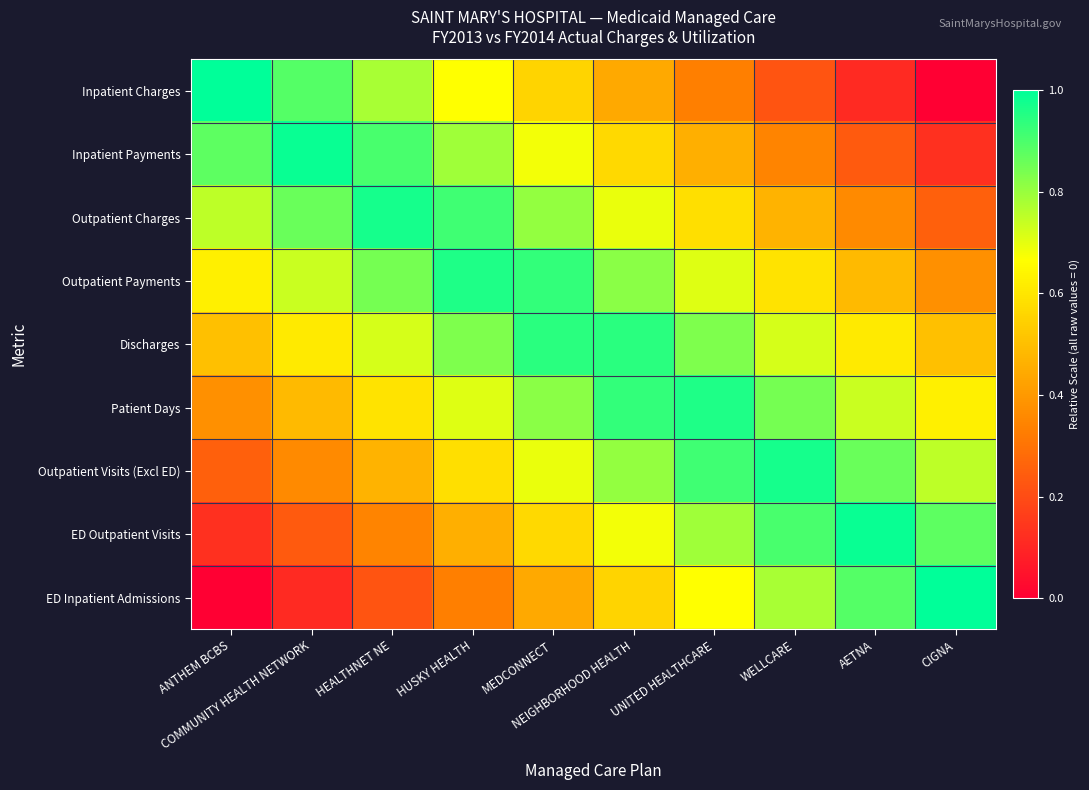

Reading right to left, transcribe all the data shown in this chart.

Inpatient Charges: CIGNA=0.0	AETNA=0.1	WELLCARE=0.2	UNITED HEALTHCARE=0.3	NEIGHBORHOOD HEALTH=0.4	MEDCONNECT=0.6	HUSKY HEALTH=0.7	HEALTHNET NE=0.8	COMMUNITY HEALTH NETWORK=0.9	ANTHEM BCBS=1.0
Inpatient Payments: CIGNA=0.1	AETNA=0.2	WELLCARE=0.3	UNITED HEALTHCARE=0.5	NEIGHBORHOOD HEALTH=0.6	MEDCONNECT=0.7	HUSKY HEALTH=0.8	HEALTHNET NE=0.9	COMMUNITY HEALTH NETWORK=1.0	ANTHEM BCBS=0.9
Outpatient Charges: CIGNA=0.2	AETNA=0.4	WELLCARE=0.5	UNITED HEALTHCARE=0.6	NEIGHBORHOOD HEALTH=0.7	MEDCONNECT=0.8	HUSKY HEALTH=0.9	HEALTHNET NE=1.0	COMMUNITY HEALTH NETWORK=0.9	ANTHEM BCBS=0.8
Outpatient Payments: CIGNA=0.4	AETNA=0.5	WELLCARE=0.6	UNITED HEALTHCARE=0.7	NEIGHBORHOOD HEALTH=0.8	MEDCONNECT=0.9	HUSKY HEALTH=1.0	HEALTHNET NE=0.8	COMMUNITY HEALTH NETWORK=0.7	ANTHEM BCBS=0.6
Discharges: CIGNA=0.5	AETNA=0.6	WELLCARE=0.7	UNITED HEALTHCARE=0.8	NEIGHBORHOOD HEALTH=0.9	MEDCONNECT=0.9	HUSKY HEALTH=0.8	HEALTHNET NE=0.7	COMMUNITY HEALTH NETWORK=0.6	ANTHEM BCBS=0.5
Patient Days: CIGNA=0.6	AETNA=0.7	WELLCARE=0.8	UNITED HEALTHCARE=1.0	NEIGHBORHOOD HEALTH=0.9	MEDCONNECT=0.8	HUSKY HEALTH=0.7	HEALTHNET NE=0.6	COMMUNITY HEALTH NETWORK=0.5	ANTHEM BCBS=0.4
Outpatient Visits (Excl ED): CIGNA=0.8	AETNA=0.9	WELLCARE=1.0	UNITED HEALTHCARE=0.9	NEIGHBORHOOD HEALTH=0.8	MEDCONNECT=0.7	HUSKY HEALTH=0.6	HEALTHNET NE=0.5	COMMUNITY HEALTH NETWORK=0.4	ANTHEM BCBS=0.2
ED Outpatient Visits: CIGNA=0.9	AETNA=1.0	WELLCARE=0.9	UNITED HEALTHCARE=0.8	NEIGHBORHOOD HEALTH=0.7	MEDCONNECT=0.6	HUSKY HEALTH=0.5	HEALTHNET NE=0.3	COMMUNITY HEALTH NETWORK=0.2	ANTHEM BCBS=0.1
ED Inpatient Admissions: CIGNA=1.0	AETNA=0.9	WELLCARE=0.8	UNITED HEALTHCARE=0.7	NEIGHBORHOOD HEALTH=0.6	MEDCONNECT=0.4	HUSKY HEALTH=0.3	HEALTHNET NE=0.2	COMMUNITY HEALTH NETWORK=0.1	ANTHEM BCBS=0.0